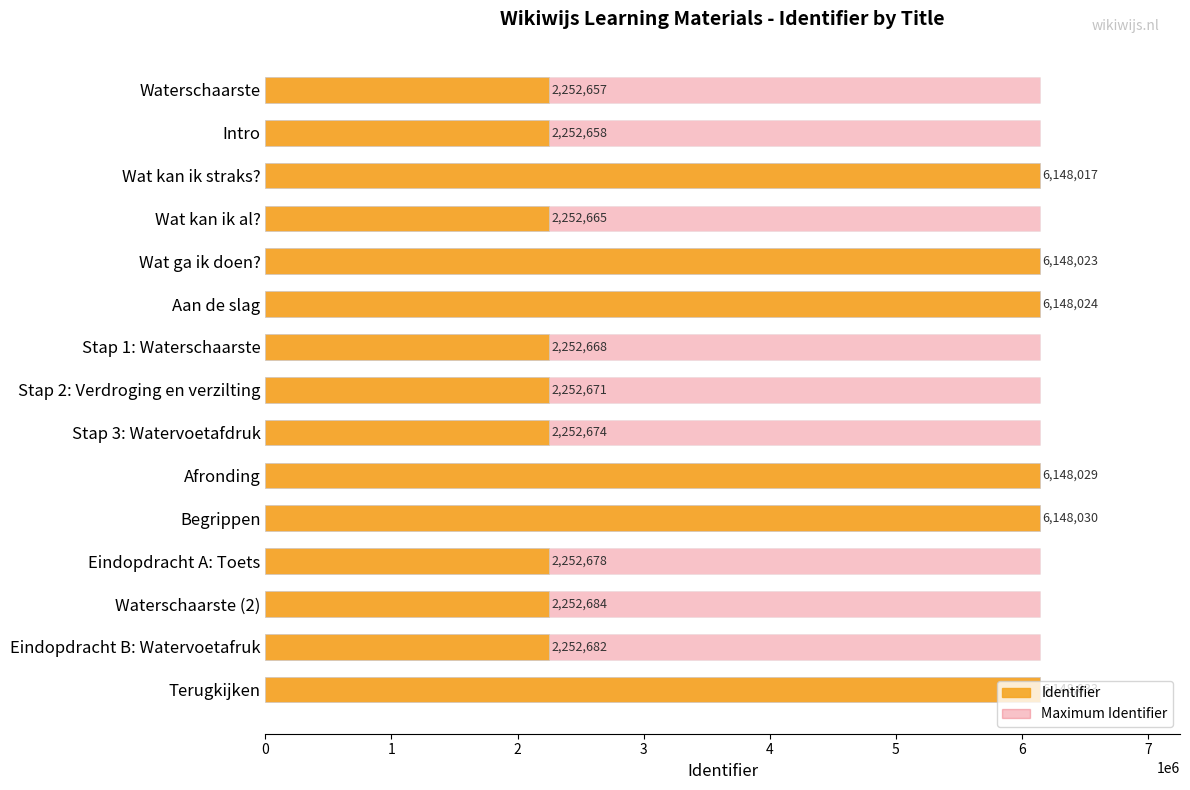

Rank the series by their maximum value, from lowest to highest.

Maximum Identifier, Identifier